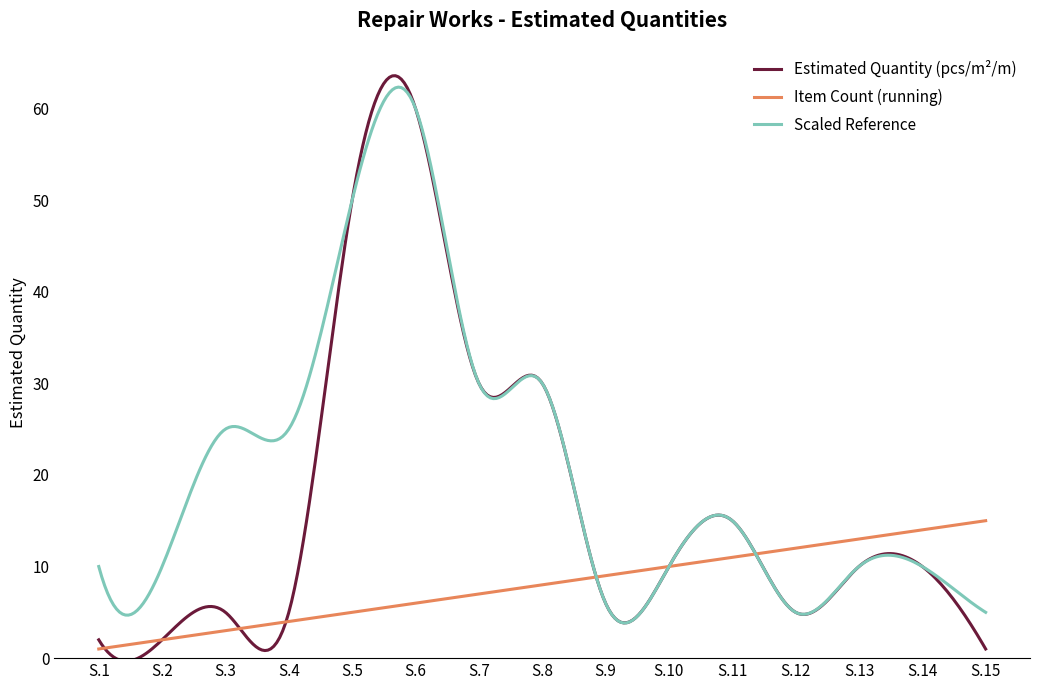

What is the difference between the maximum and minimum values in the Scaled Reference series?

58.5